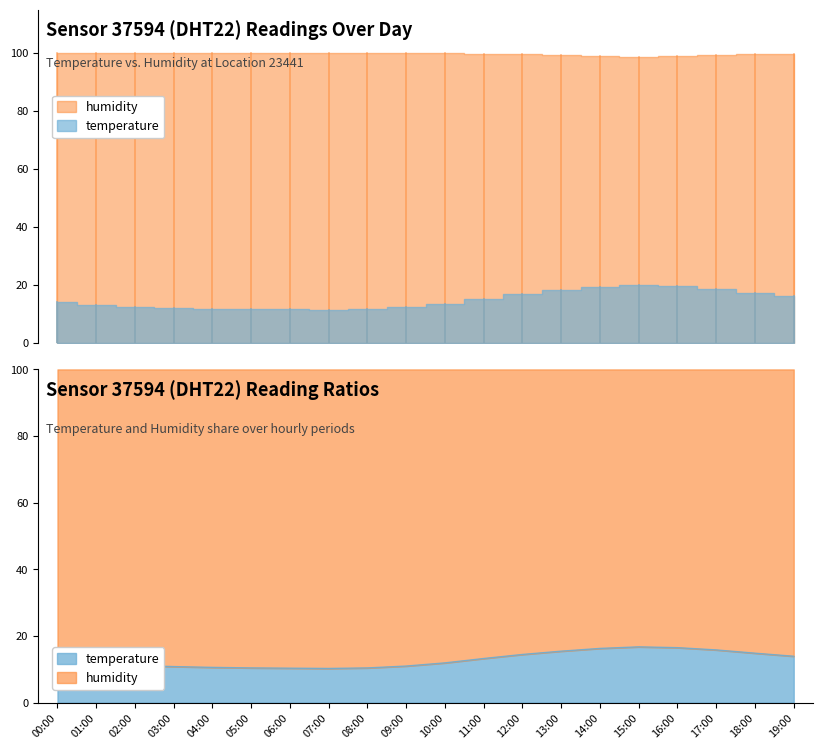

What is the value of the 8th point from the left?

10.2